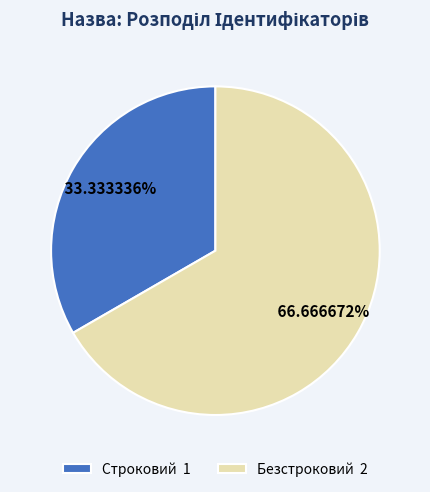

Which has a higher value, Безстроковий 2 or Строковий 1?

Безстроковий 2